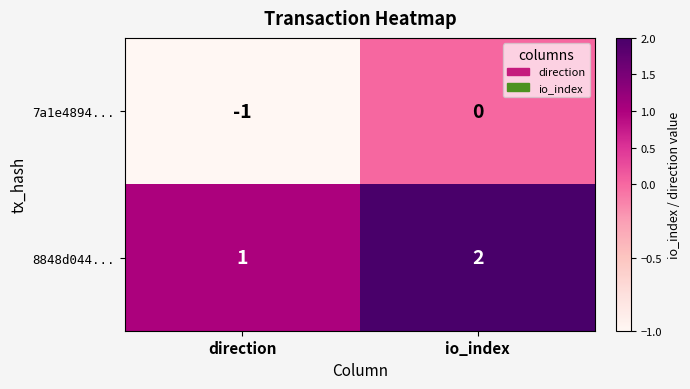

Which label corresponds to the smallest value in the chart?

direction